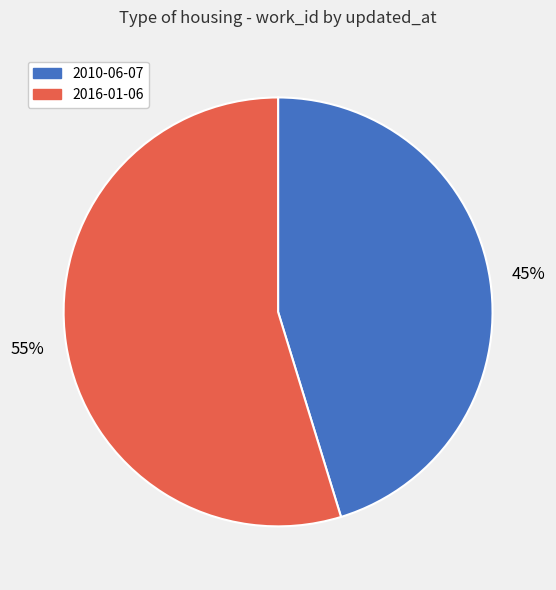

What is the largest slice in the pie chart?

2016-01-06